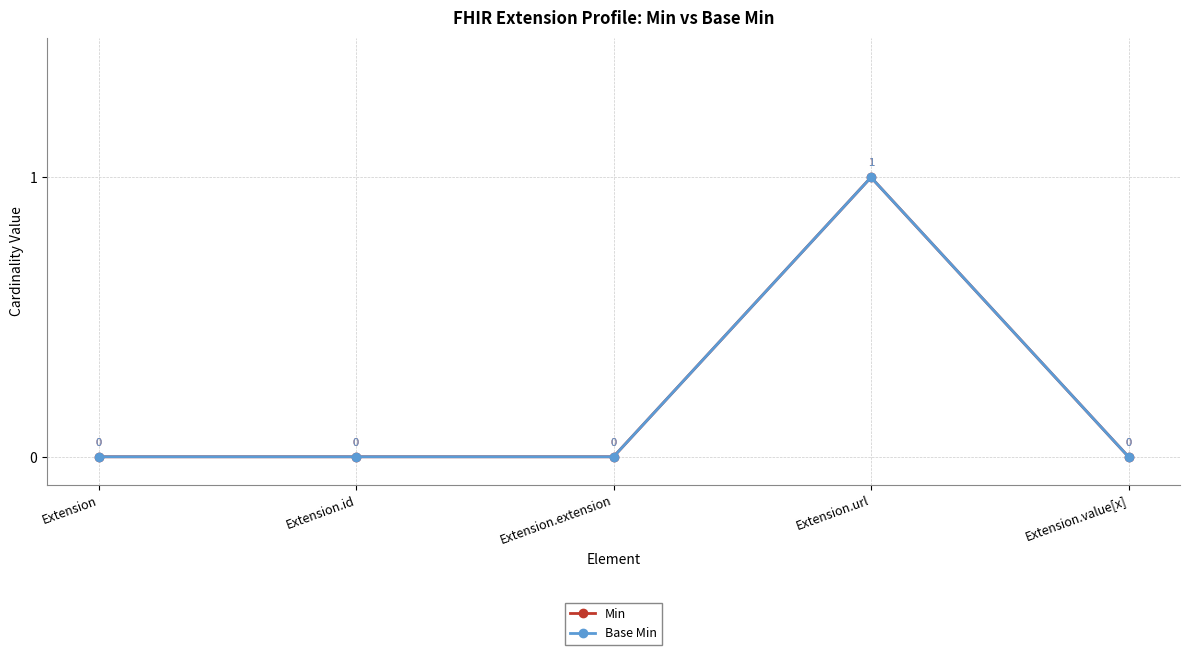

Is this an area chart (filled region under the line)?

No